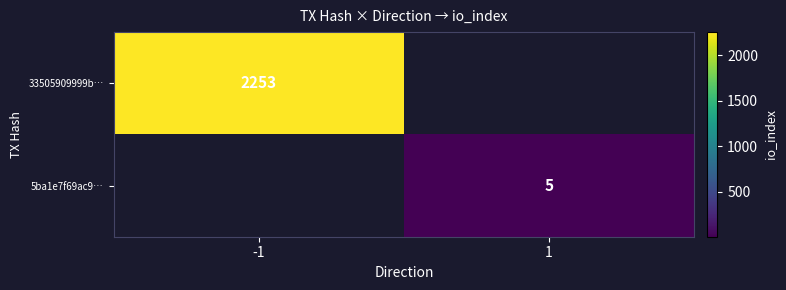

What is the minimum value shown in the chart?

5.0